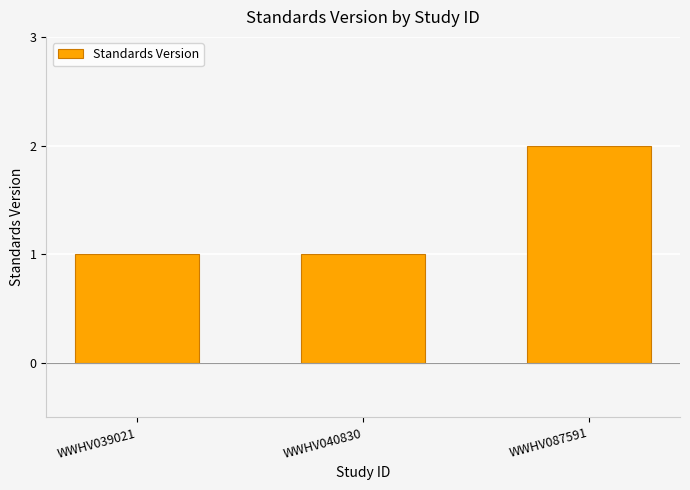

The chart shows a value of 1 at WWHV087591. True or false?

False